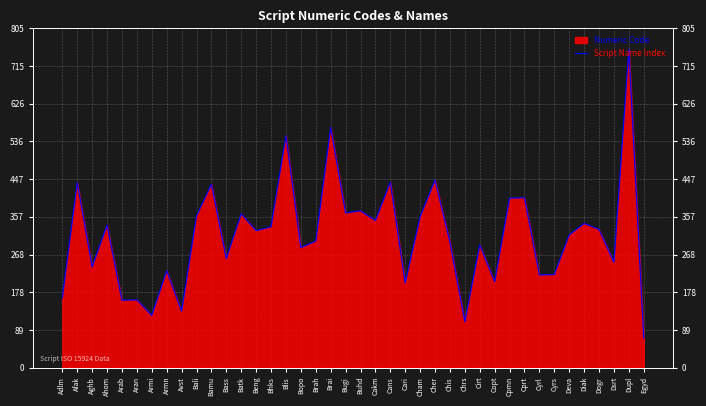

Which label corresponds to the largest value in the chart?

Dupl